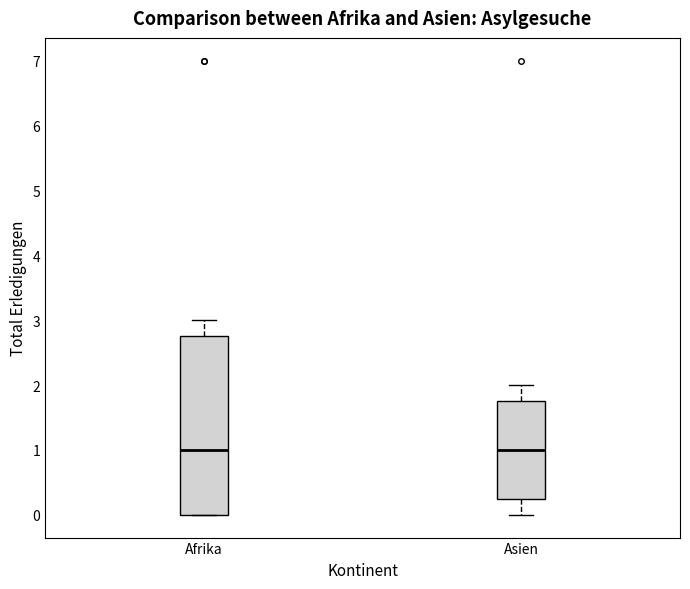

Where is the upper edge of the box for Afrika on the y-axis? The values are not printed on the chart, so give them approximately, as read against the axis.

2.8